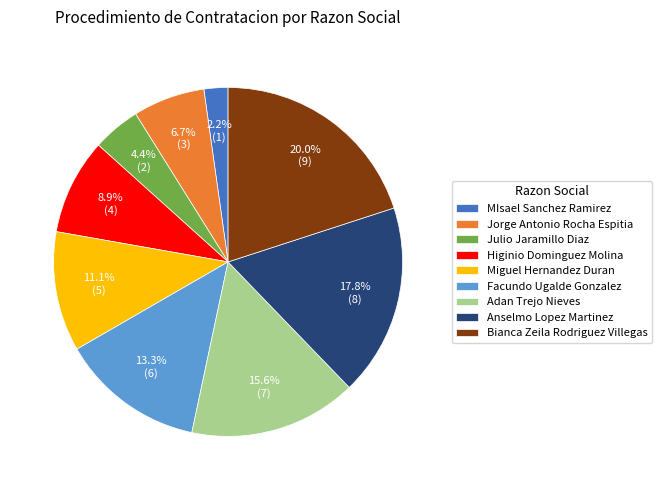

What percentage do Miguel Hernandez Duran and Adan Trejo Nieves together represent?

26.7%